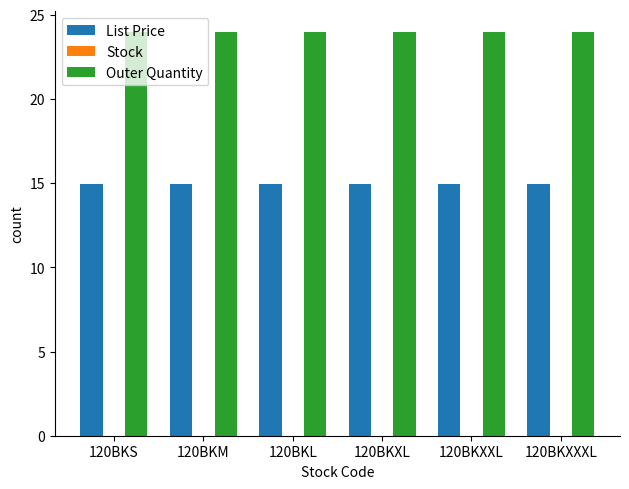

What is the sum of all List Price values?

89.7